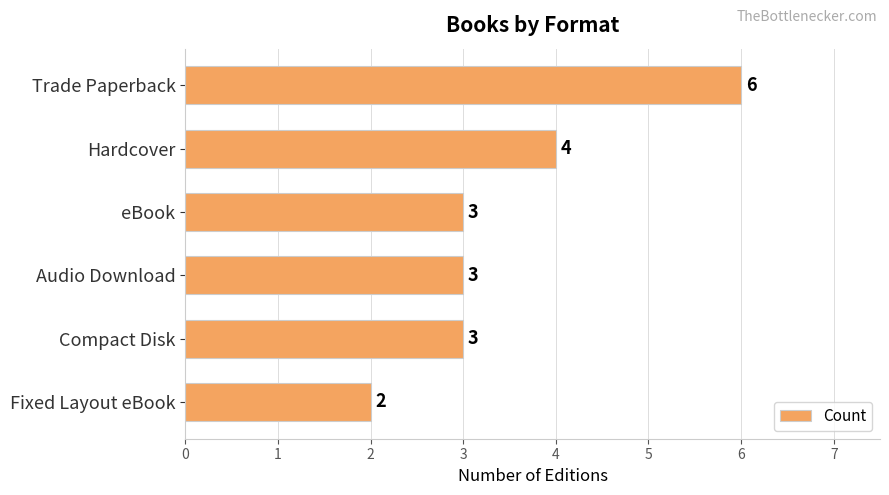

Reading top to bottom, extract all data points from this chart.

Trade Paperback=6	Hardcover=4	eBook=3	Audio Download=3	Compact Disk=3	Fixed Layout eBook=2